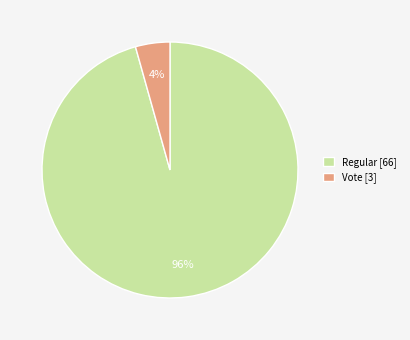

Rank the categories by value from lowest to highest.

Vote, Regular